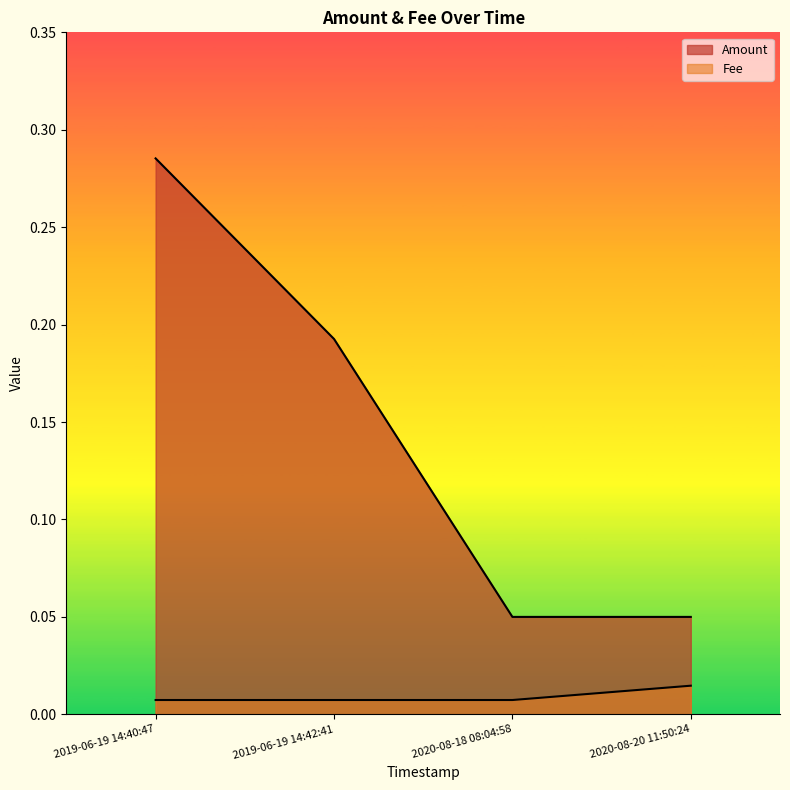

Rank the series by their maximum value, from highest to lowest.

Amount, Fee